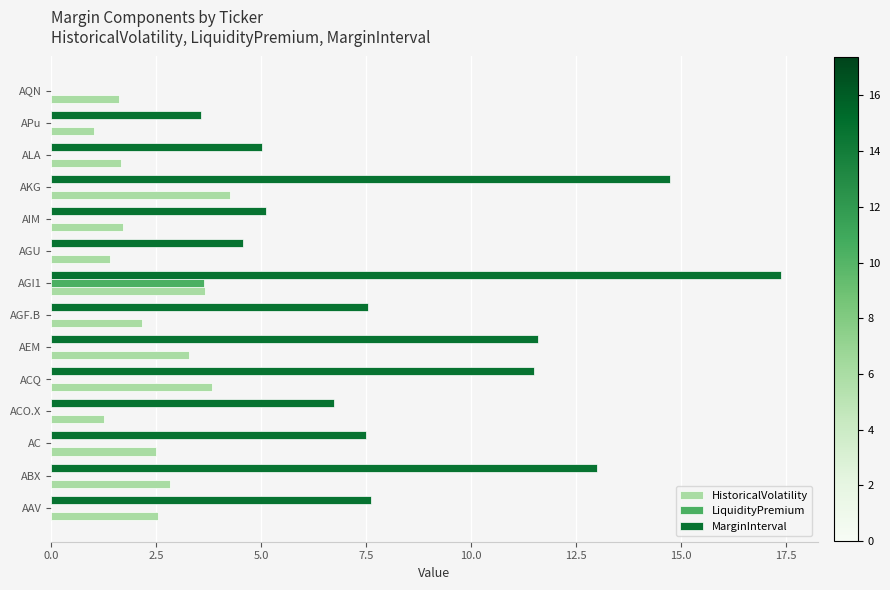

At which category does the chart reach its peak across all series?

AGI1